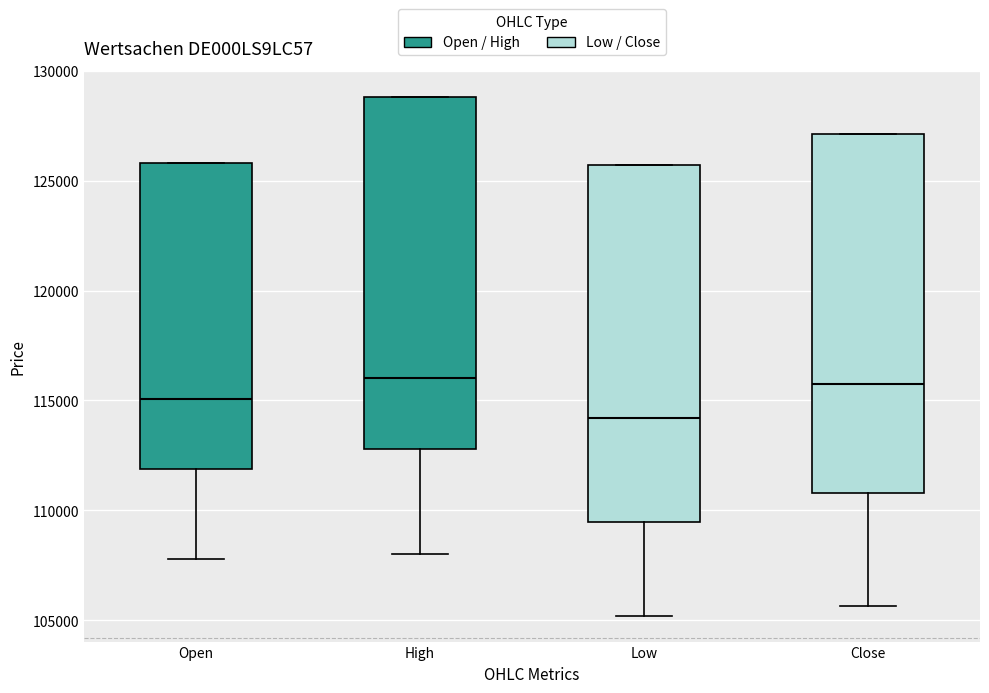

Where is the lower edge of the box for High on the y-axis? The values are not printed on the chart, so give them approximately, as read against the axis.

113000